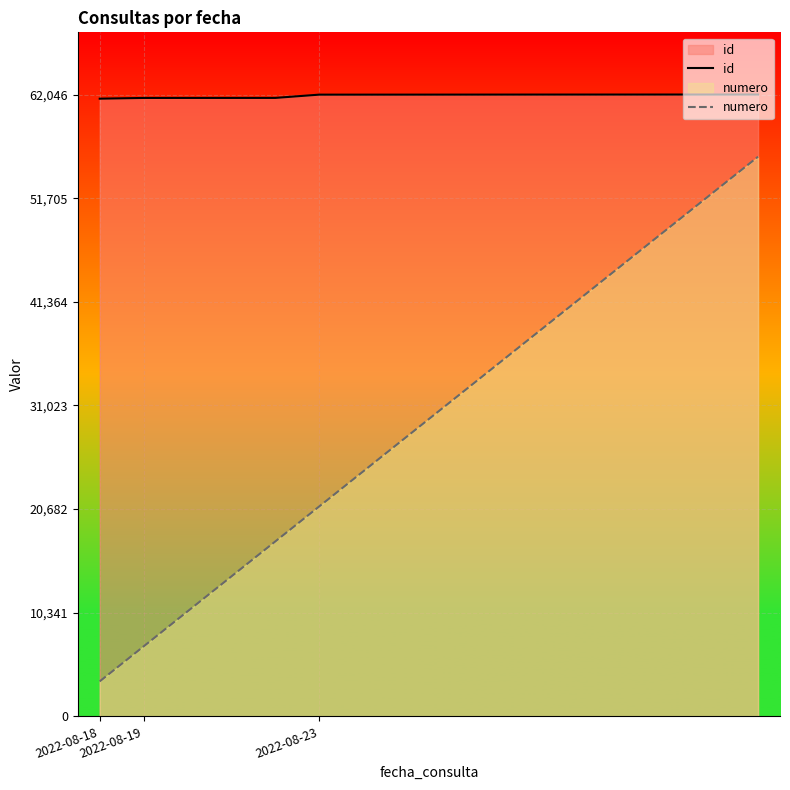

Which series changed the most between 3 and 14?

numero